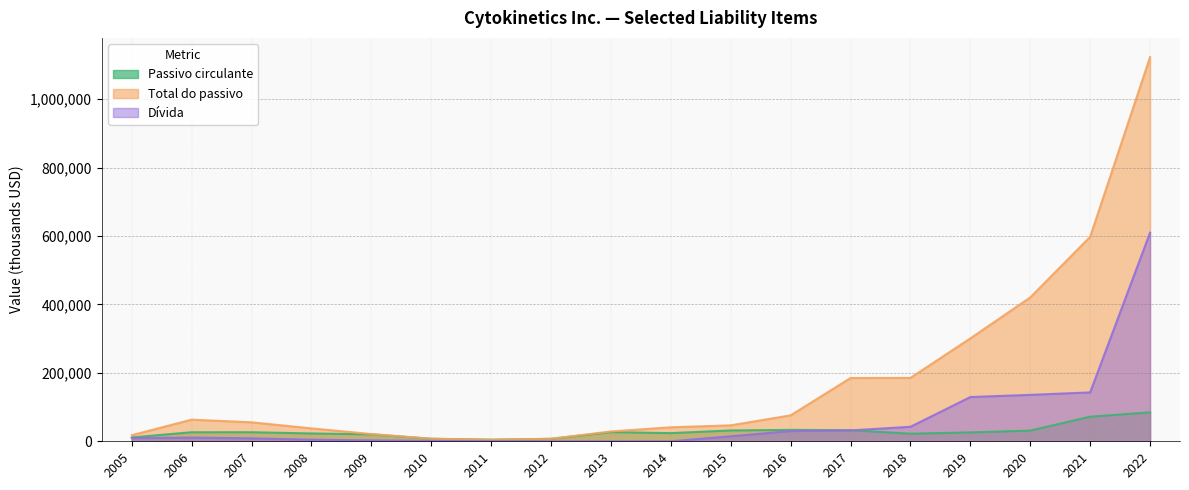

What is the minimum value for Total do passivo?

4595